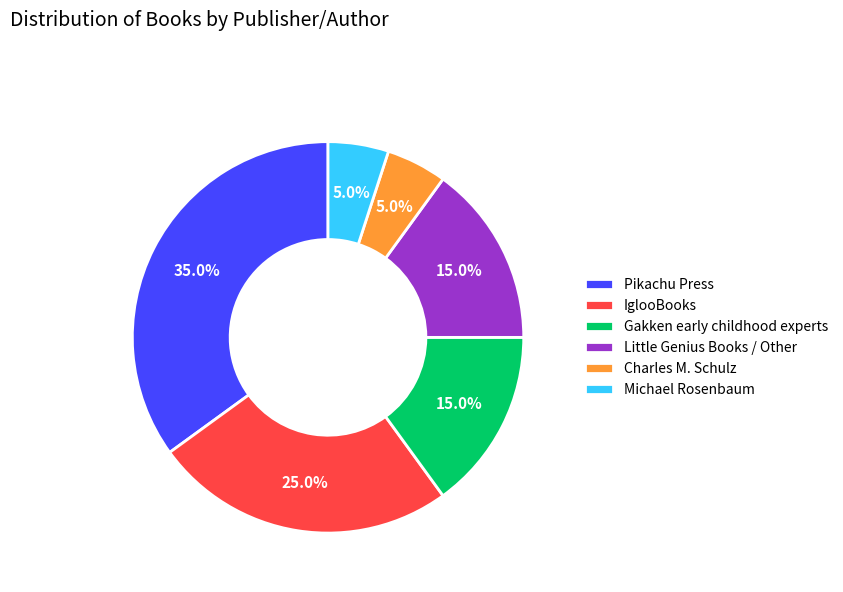

What percentage do Charles M. Schulz and IglooBooks together represent?

30.0%